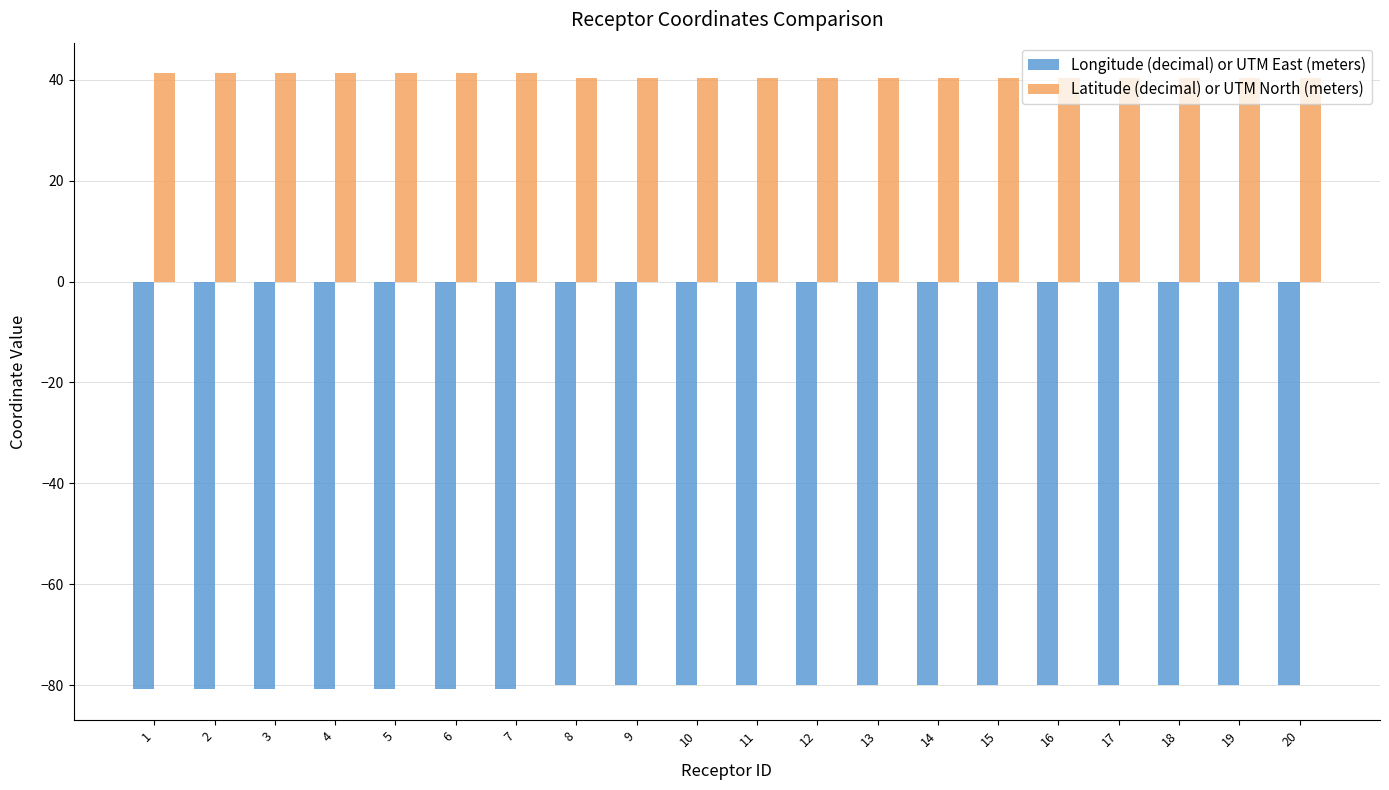

The Longitude (decimal) or UTM East (meters) series shows -79.9 at 12. True or false?

True